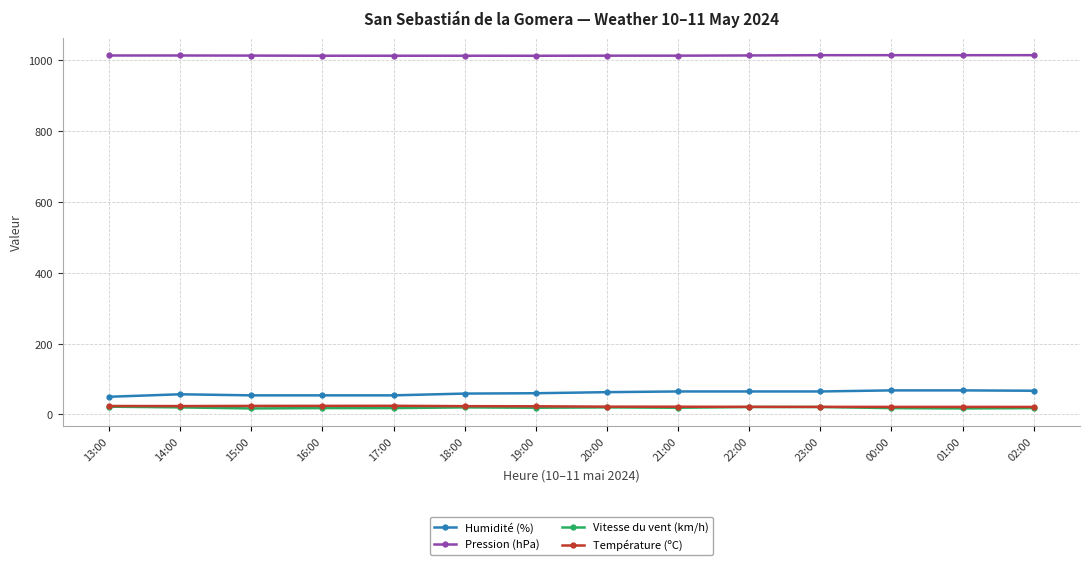

True or false: Humidité (%) and Température (ºC) cross at least once.

False